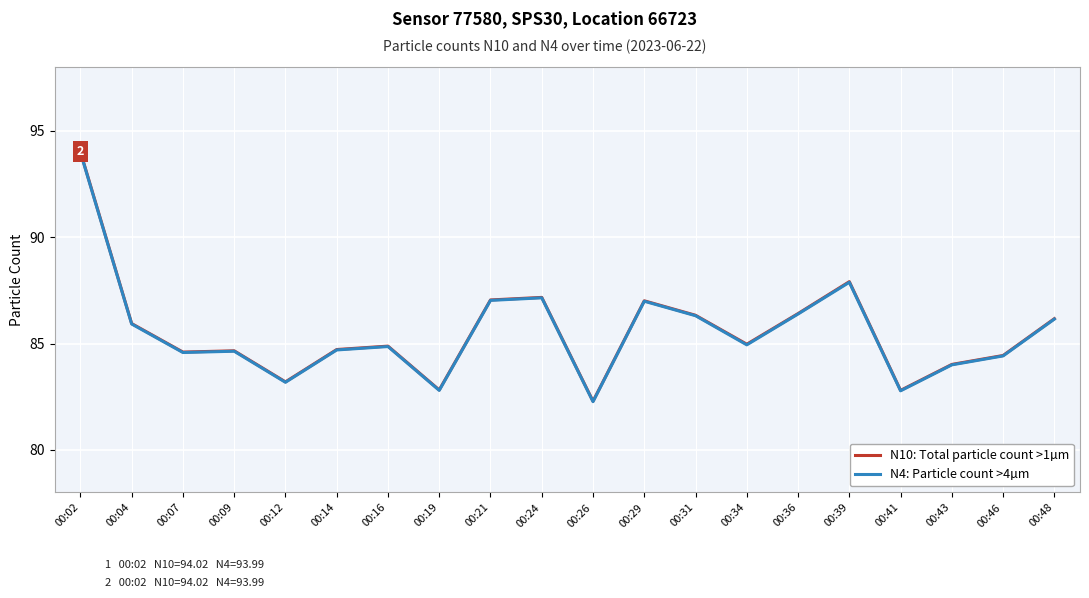

Count the number of data series in this chart.

2